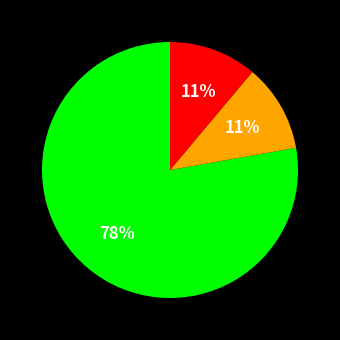

To the nearest percent, what is the difference between the largest and smallest slice percentages?

67%